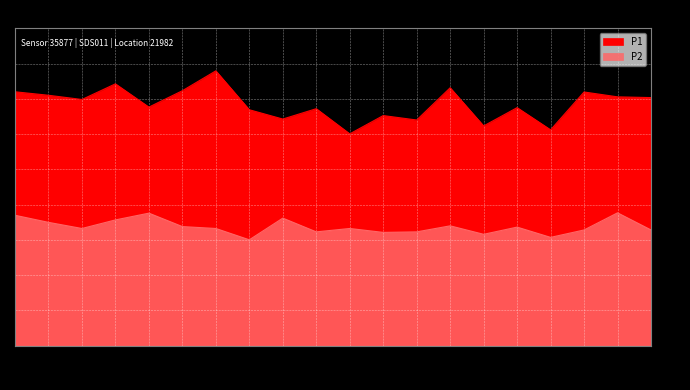

True or false: P1 has more than 0 points higher than both neighbors.

True